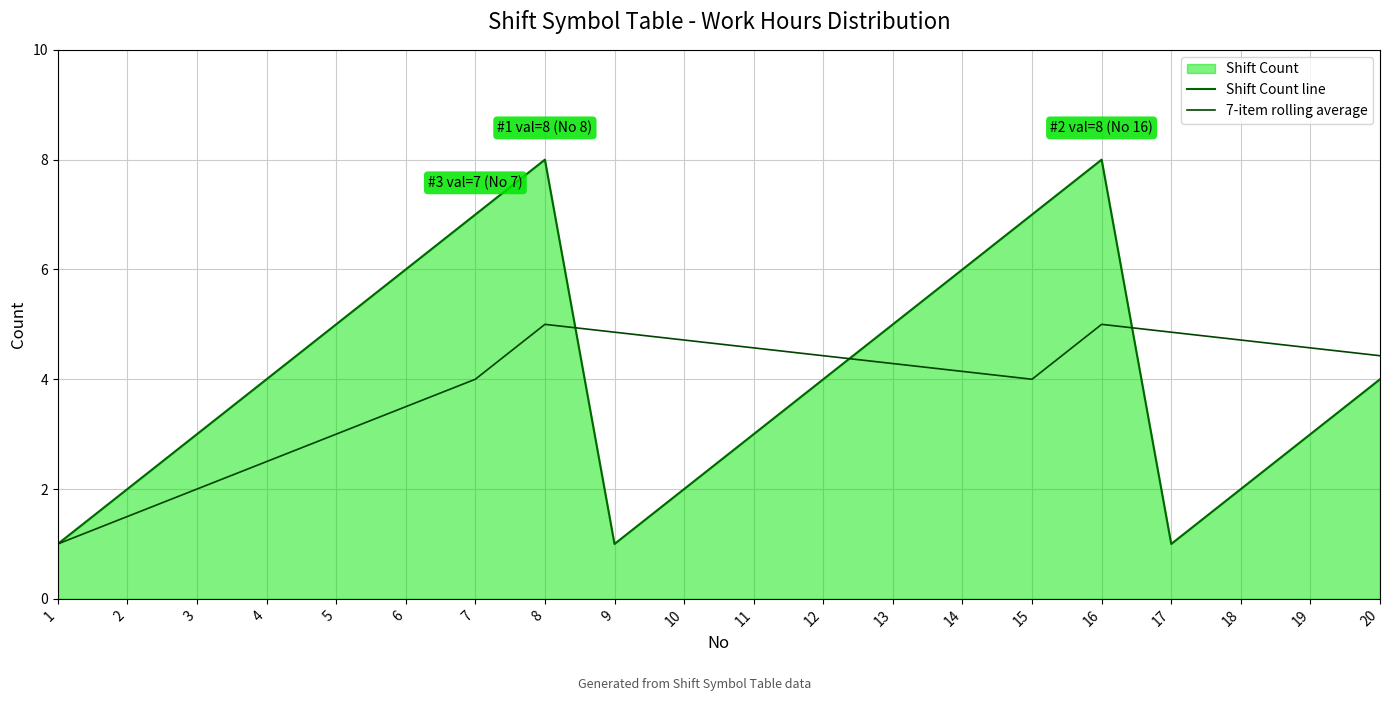

Which series has the widest spread of values?

Shift Count line